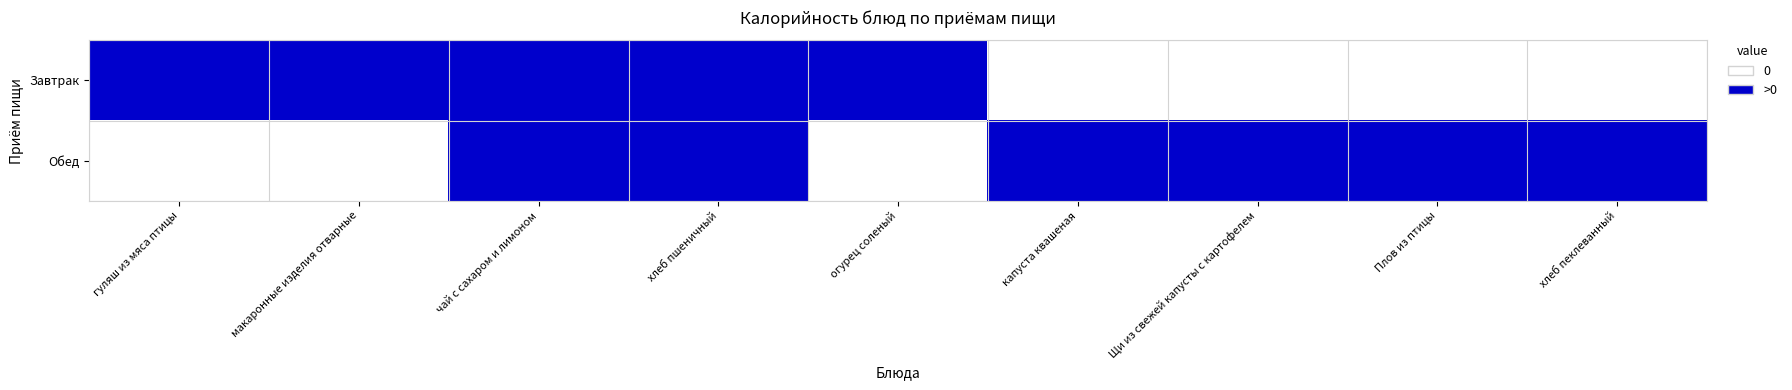

Which series has the largest range (max minus min)?

Завтрак